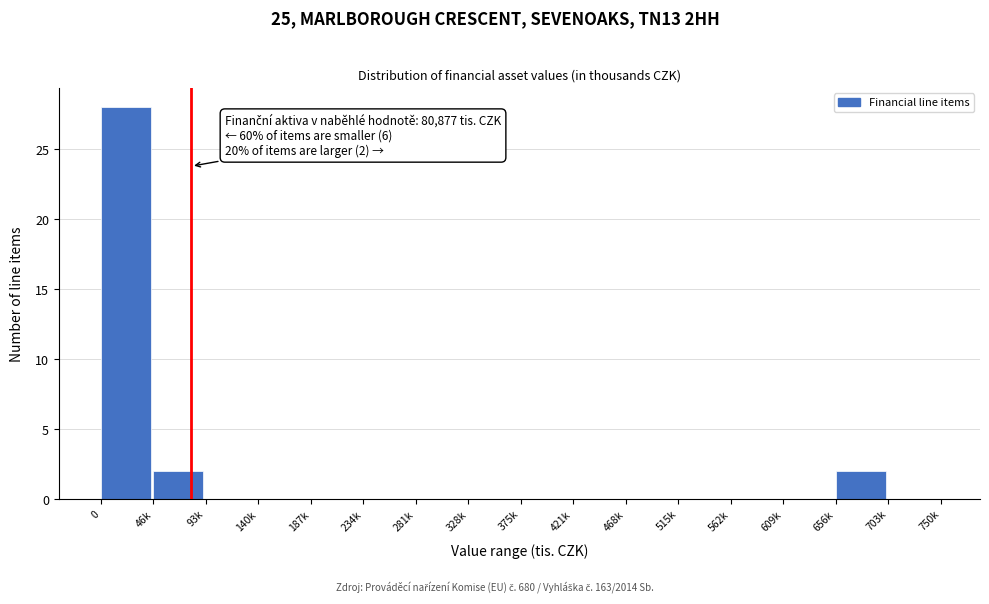

Reading left to right, list all the values displayed in this chart.

0=28	46k=2	93k=0	140k=0	187k=0	234k=0	281k=0	328k=0	375k=0	421k=0	468k=0	515k=0	562k=0	609k=0	656k=2	703k=0